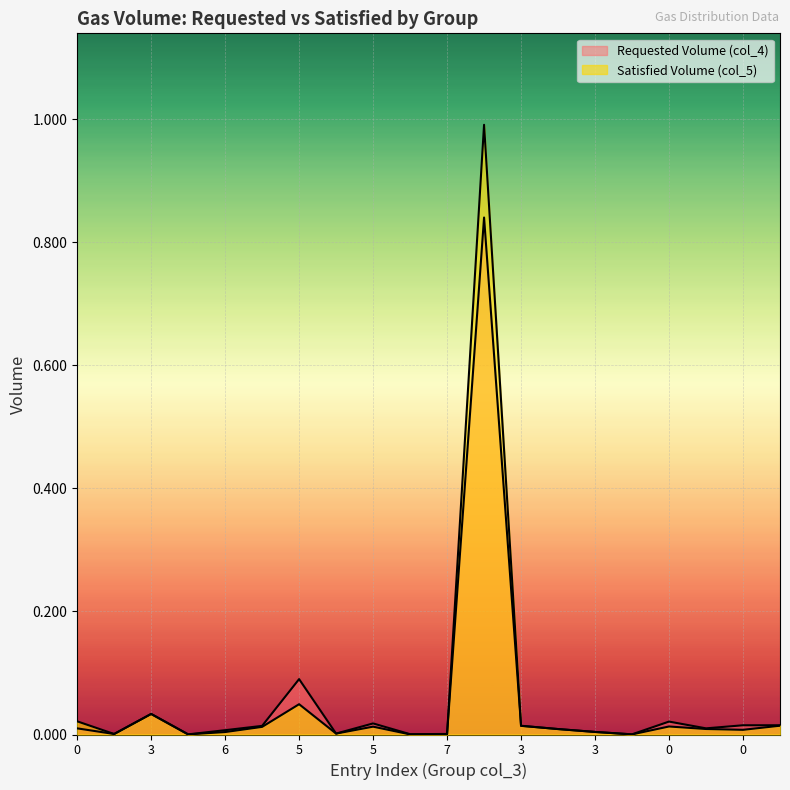

The value of Satisfied Volume (col_5) at 3 is 0.0. True or false?

True